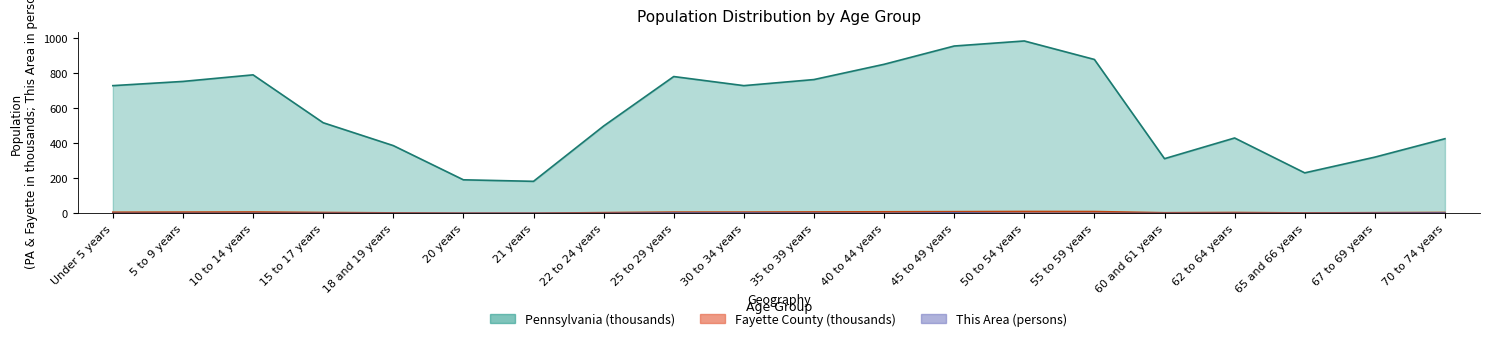

True or false: This Area and Pennsylvania intersect in this chart.

False